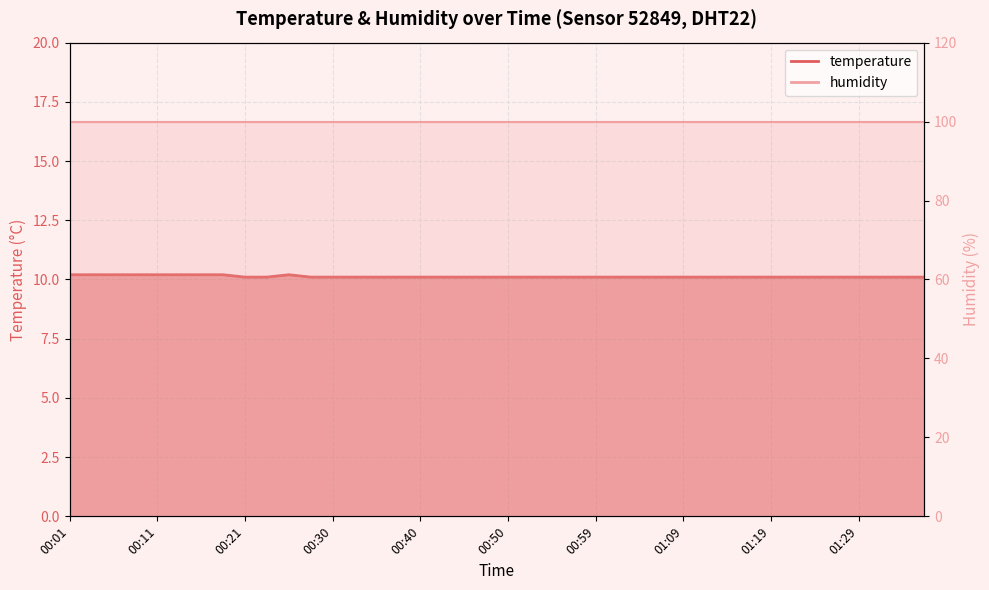

What is the difference between the maximum and minimum values?

0.1